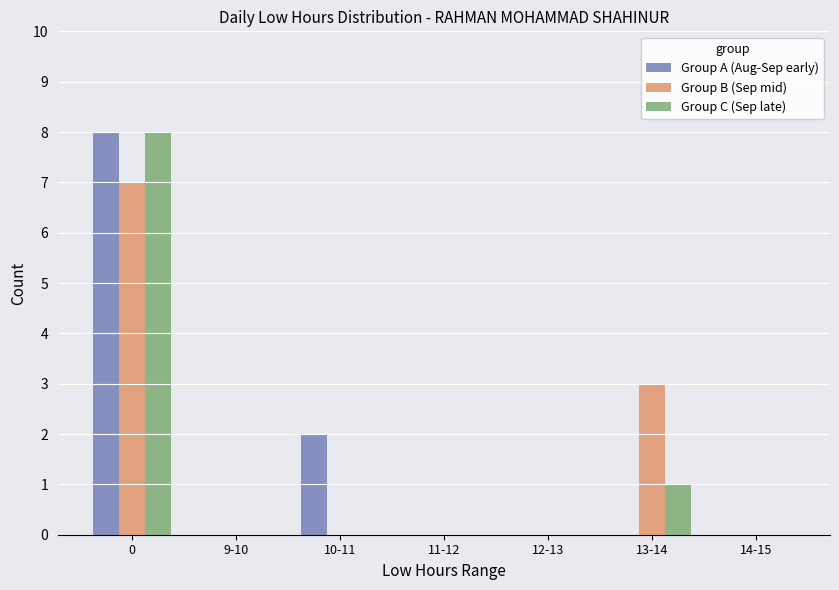

What is the highest value of the Group B (Sep mid) series?

7